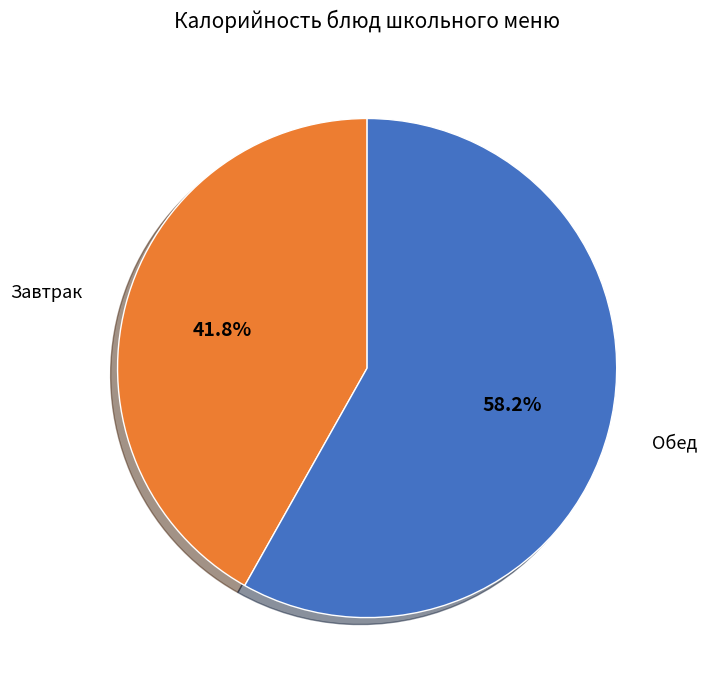

What is the largest slice in the pie chart?

Овощи тушеные